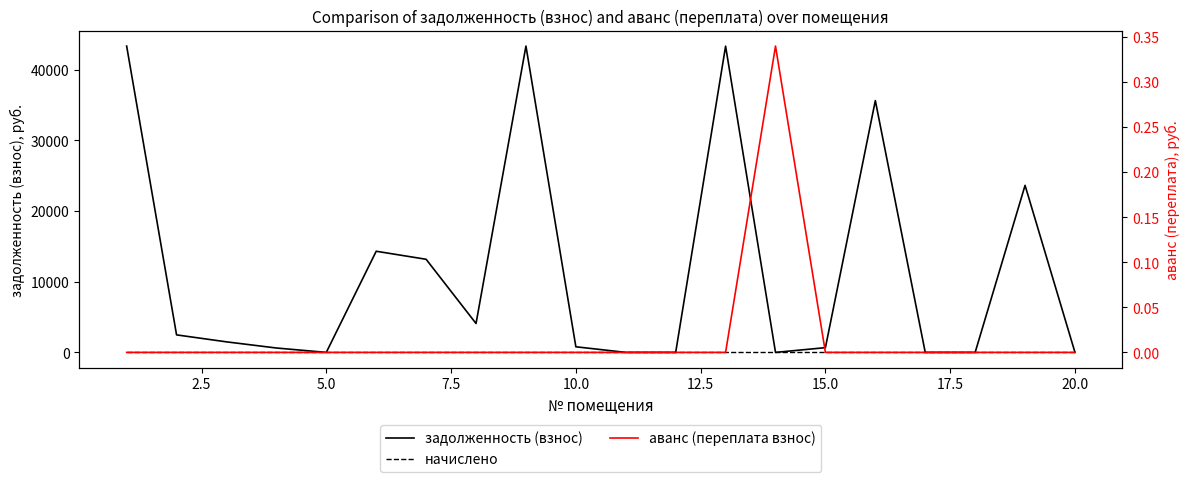

Which series has the widest spread of values?

задолженность (взнос)